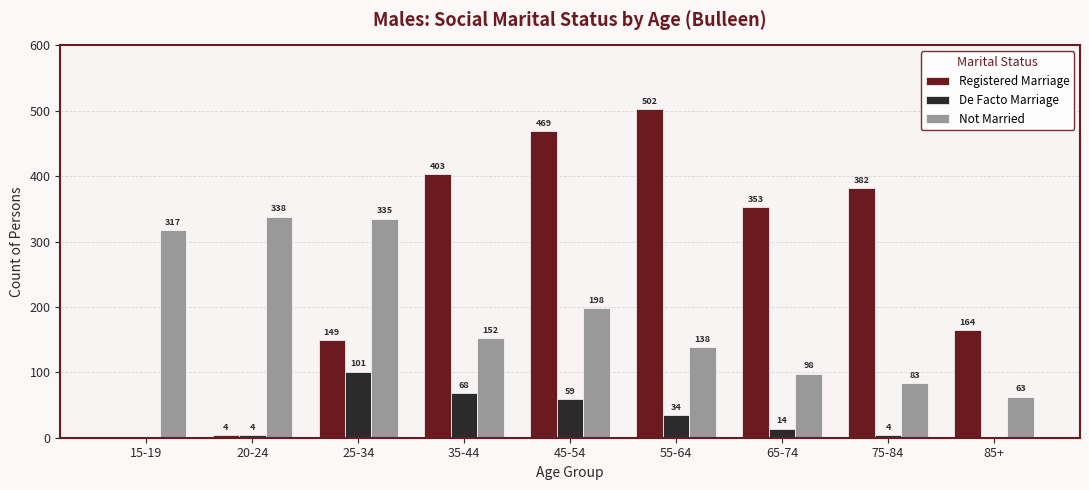

Count the number of categories in the chart.

9